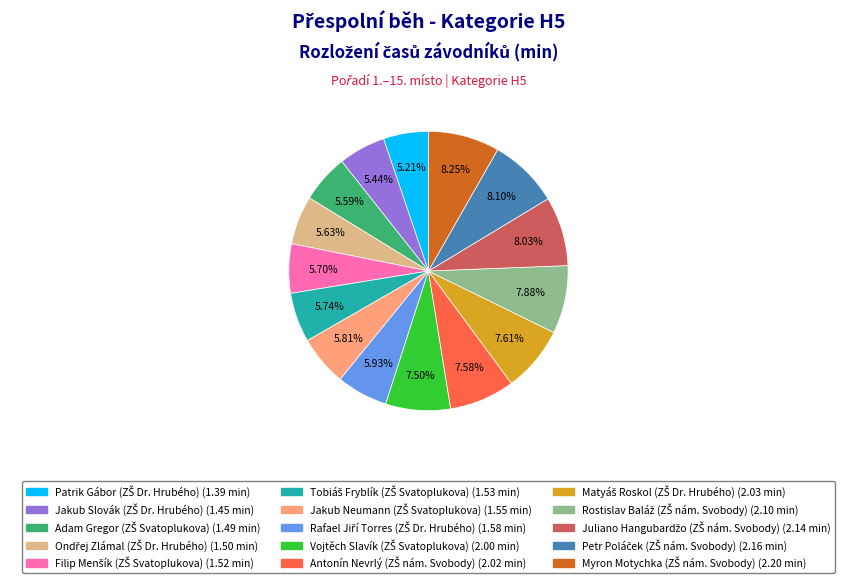

How many segments does this pie chart have?

15